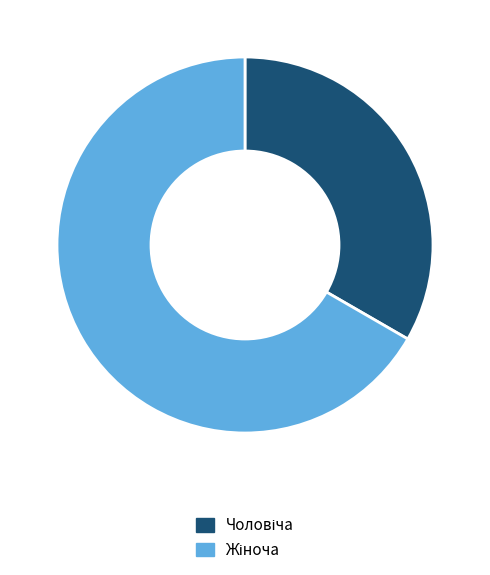

Is there any slice that represents more than half of the pie?

Yes